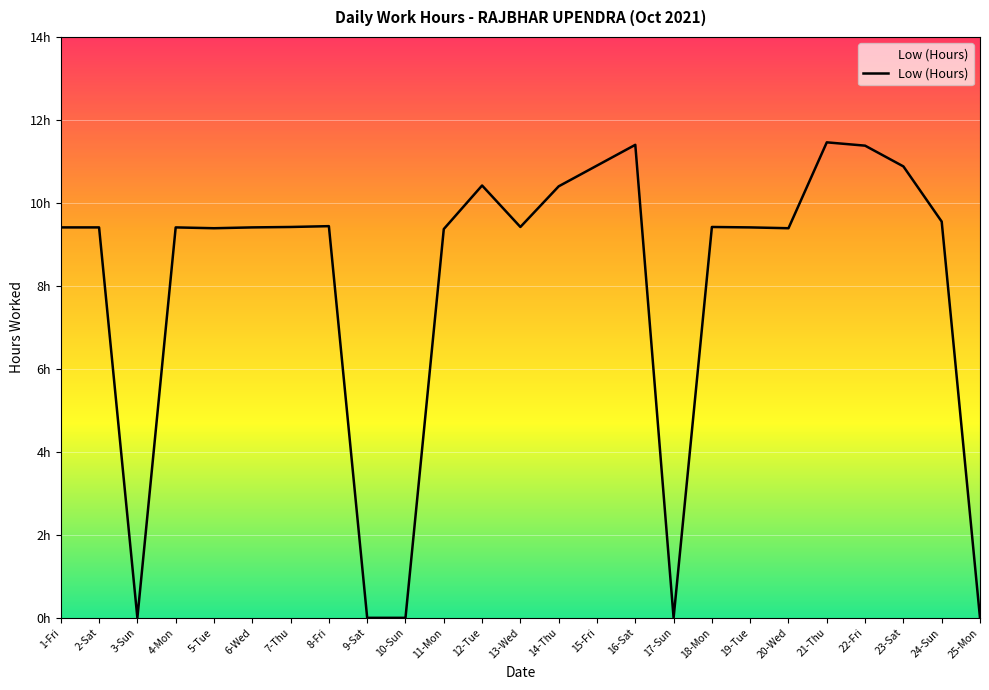

Which label corresponds to the largest value in the chart?

21-Thu